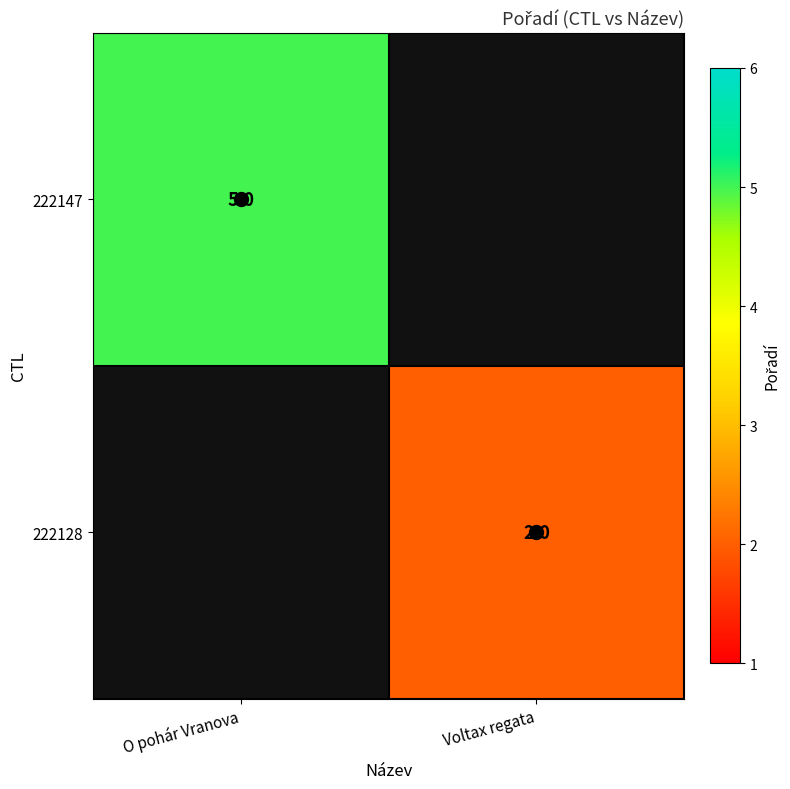

Is the value of 222128 at O pohár Vranova greater than the value of 222147 at Voltax regata?

No